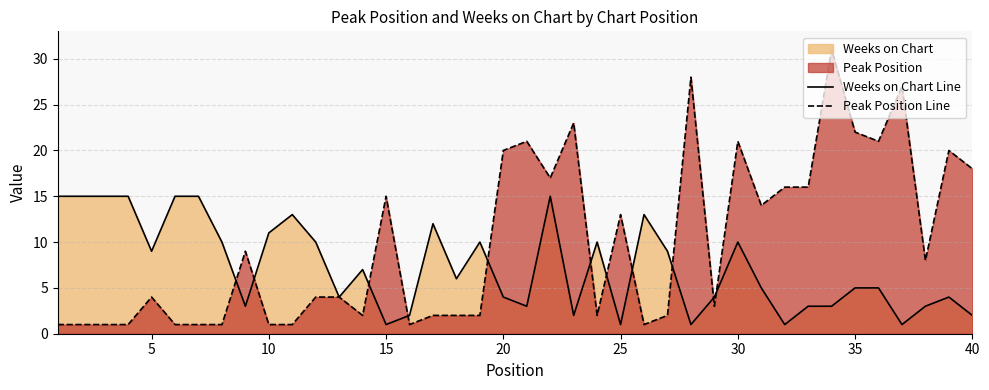

Count the number of data series in this chart.

2